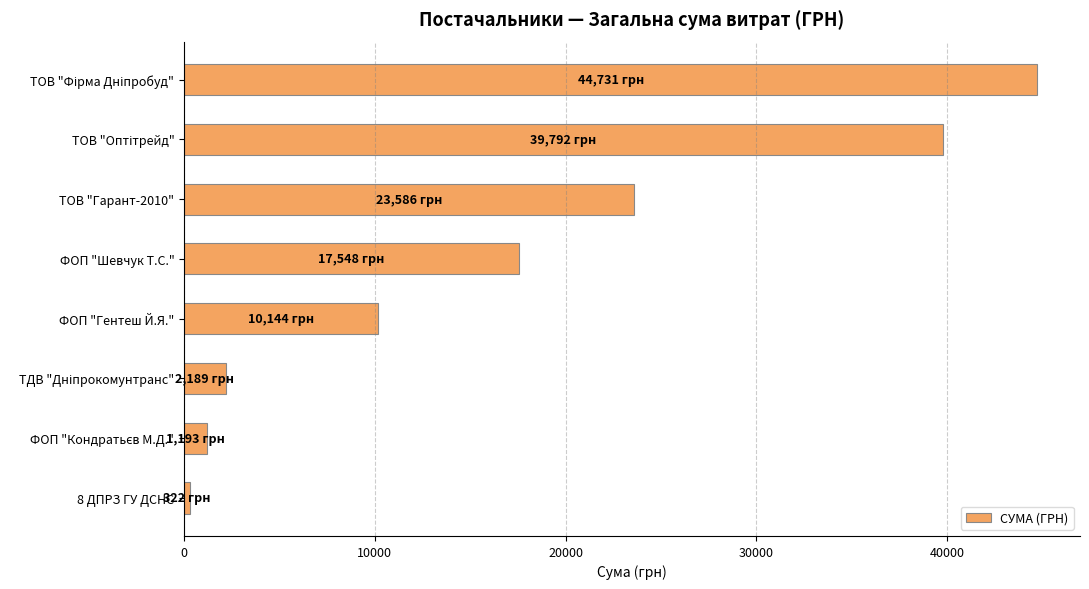

At which label is the value closest to 22526?

ТОВ "Гарант-2010"